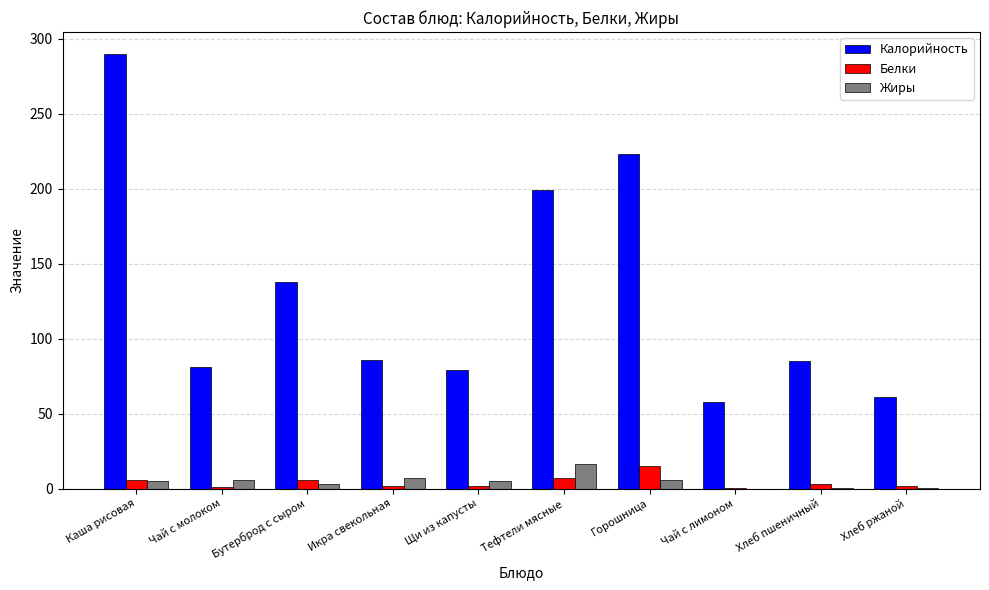

What are all the series names shown in the legend?

Калорийность, Белки, Жиры